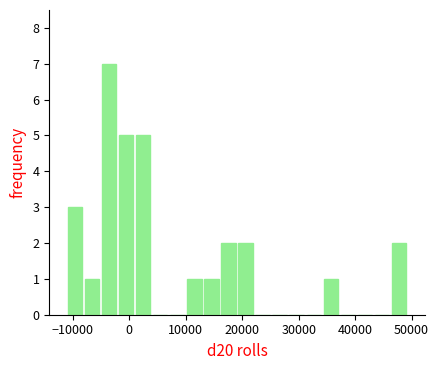

Around what value on the x-axis is the tallest bar? Give the approximate position of its centre, as read against the axis.

-4000